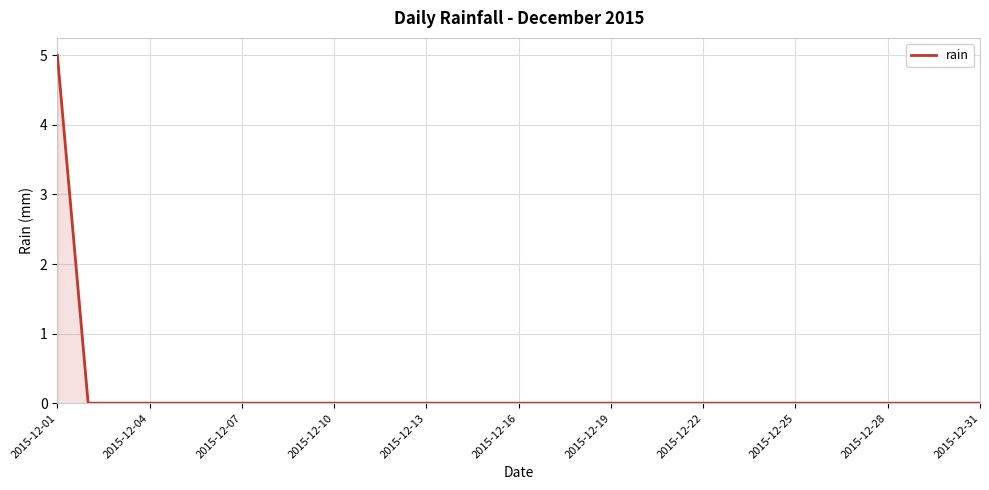

What is the maximum value shown in the chart?

5